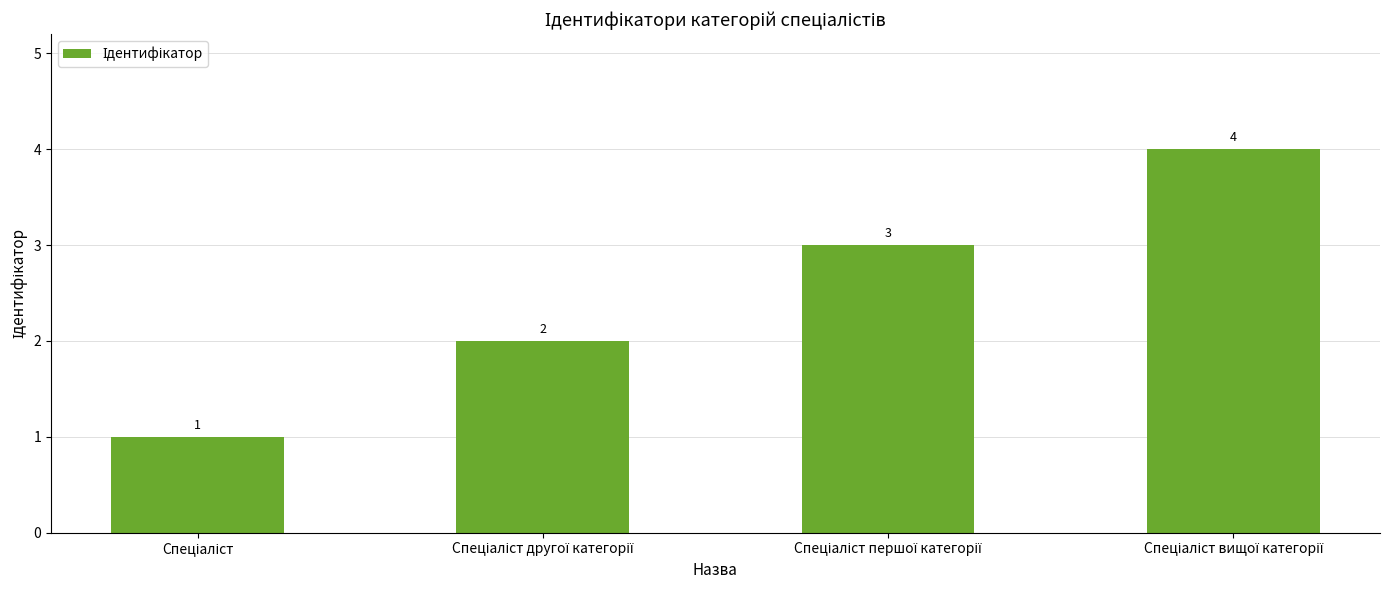

What is the difference between the maximum and minimum values?

3